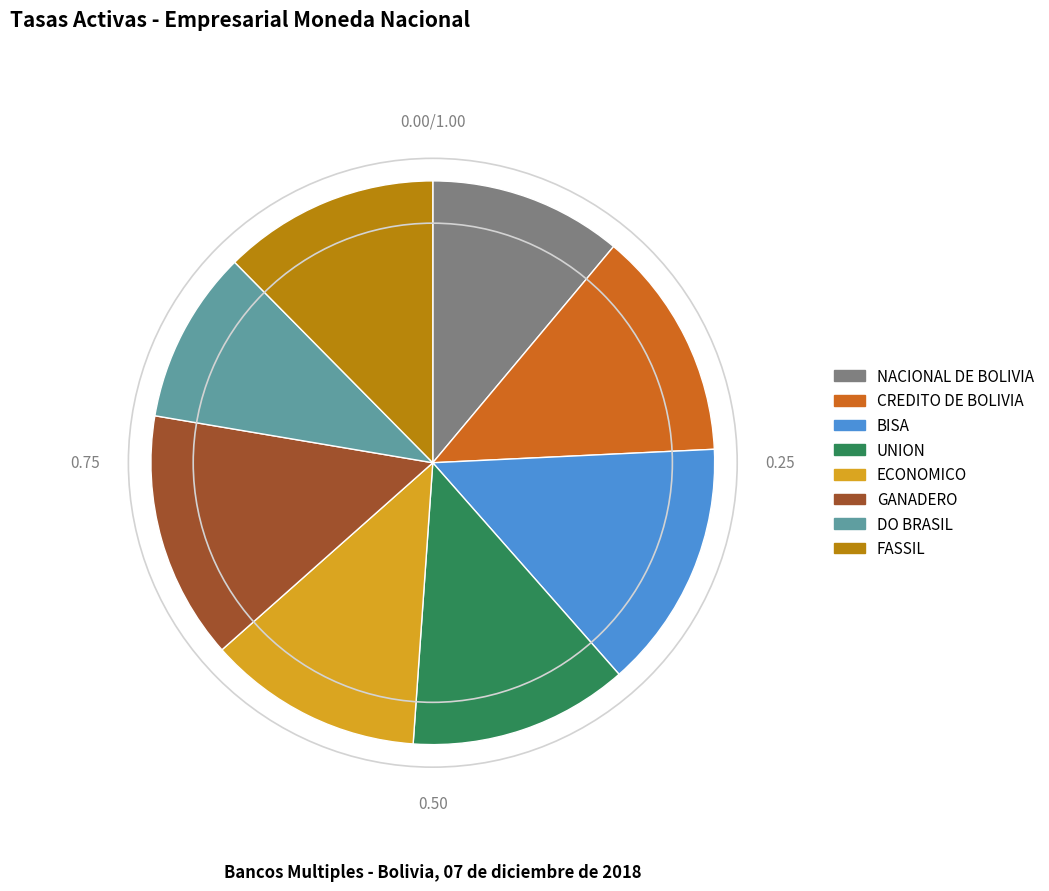

Combined, do DO BRASIL and GANADERO account for over 50%?

No